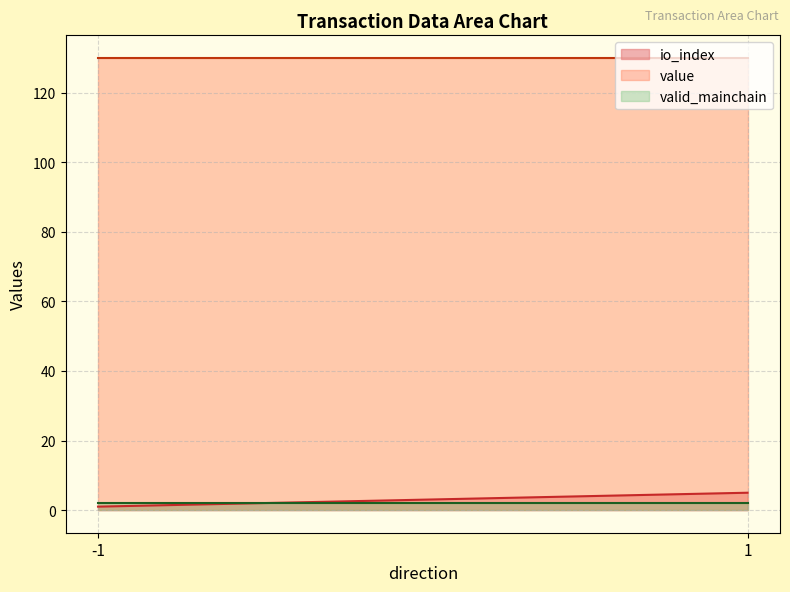

What is the average value of the value series?

130.0